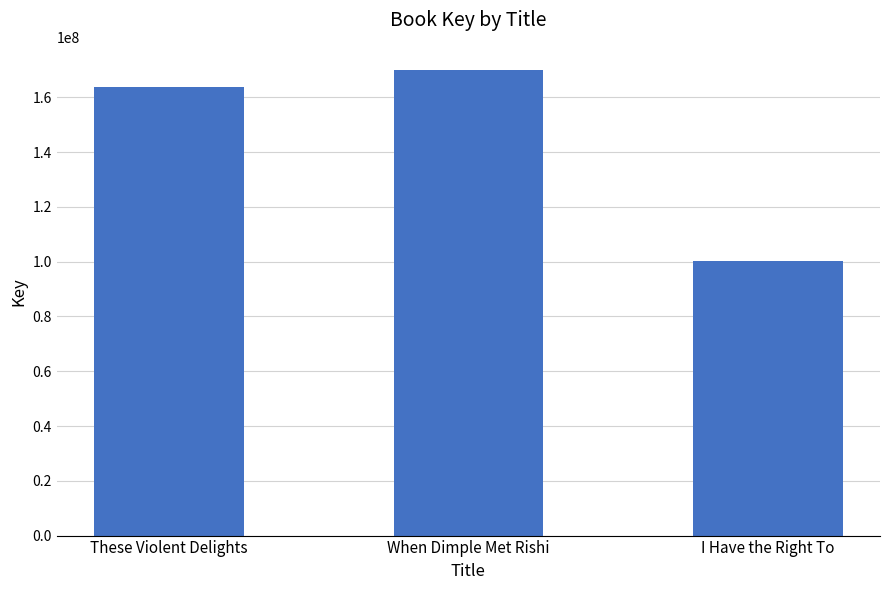

What position from the left is These Violent Delights?

1